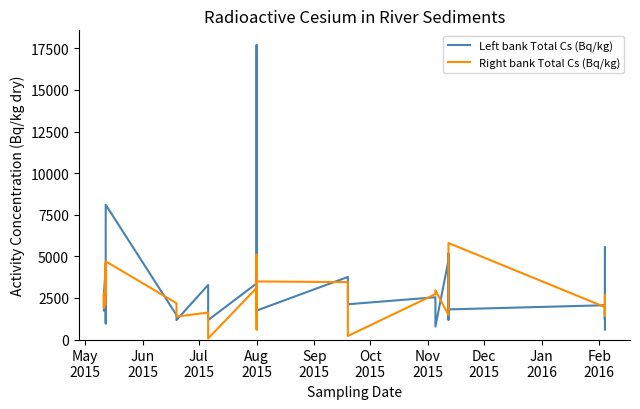

Which series has the largest range (max minus min)?

Left bank Total Cs (Bq/kg)